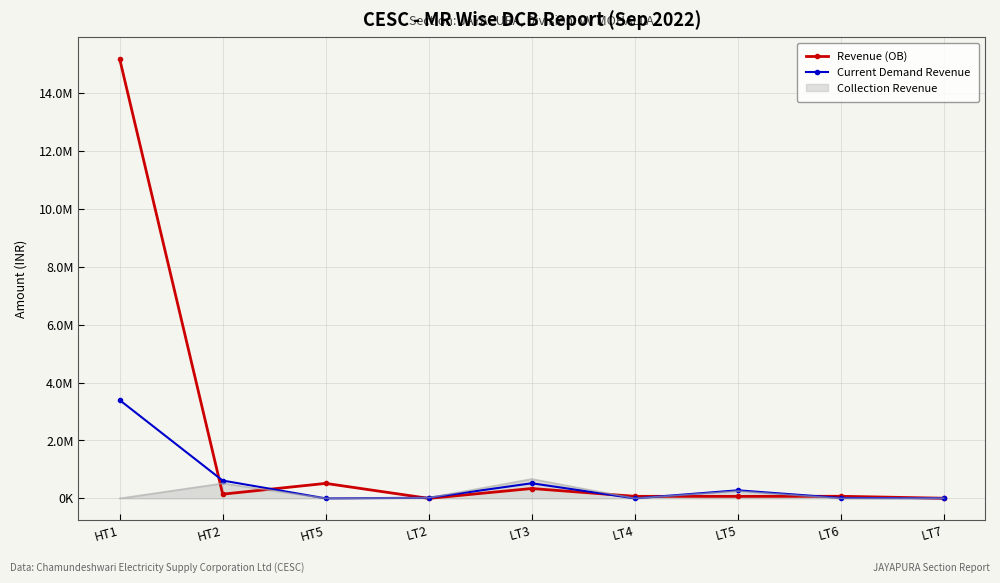

Where is the first local maximum for Revenue (OB)?

HT5